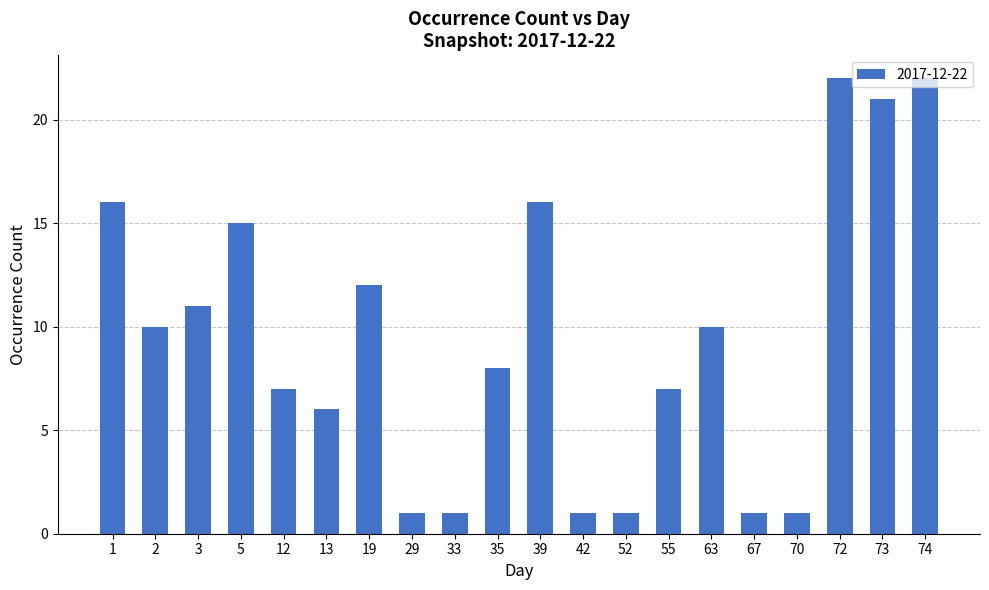

What is the value of the 4th bar from the left?

15